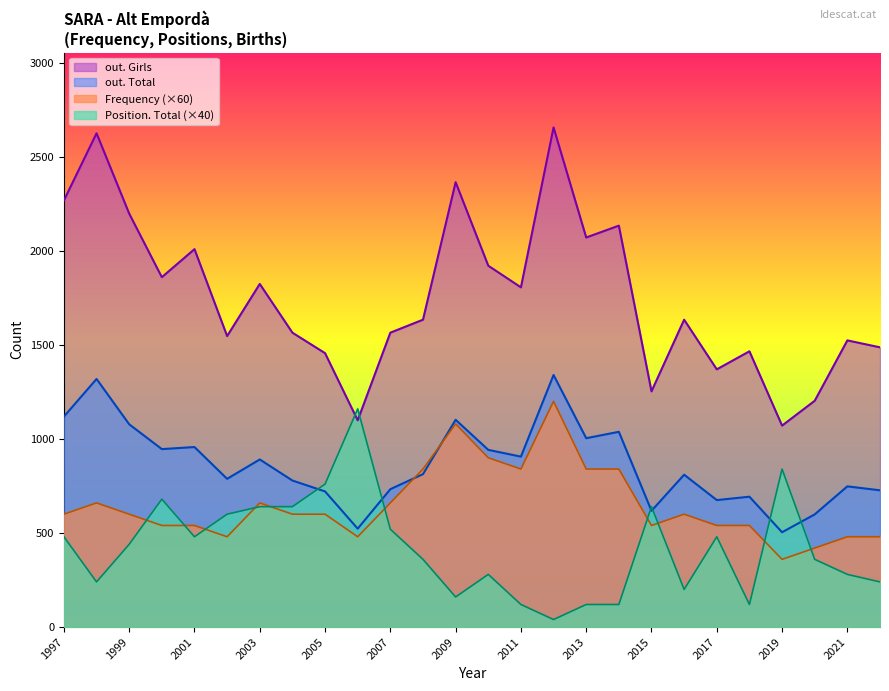

How many data points in out. Girls are less than 1634?

12